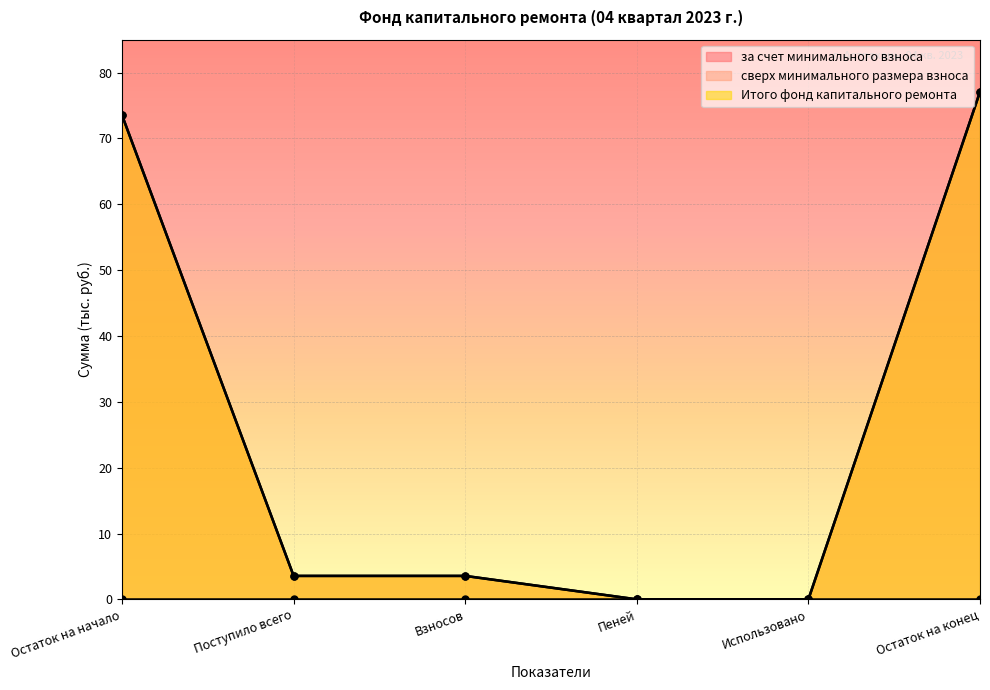

The value of за счет минимального взноса at Остаток на конец is 121.8. True or false?

False